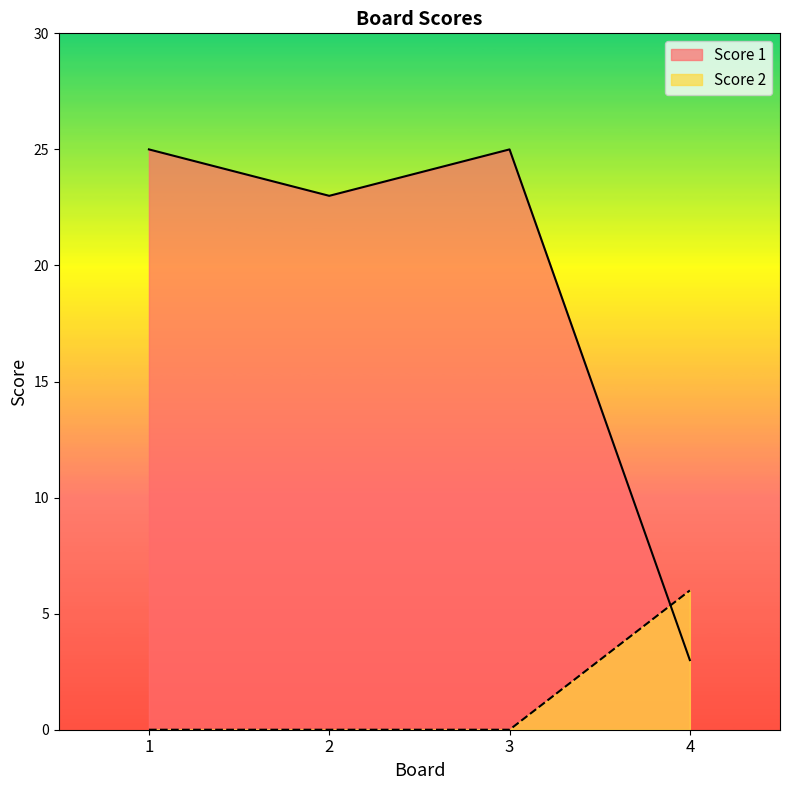

Does the chart display data point markers on the line(s)?

No